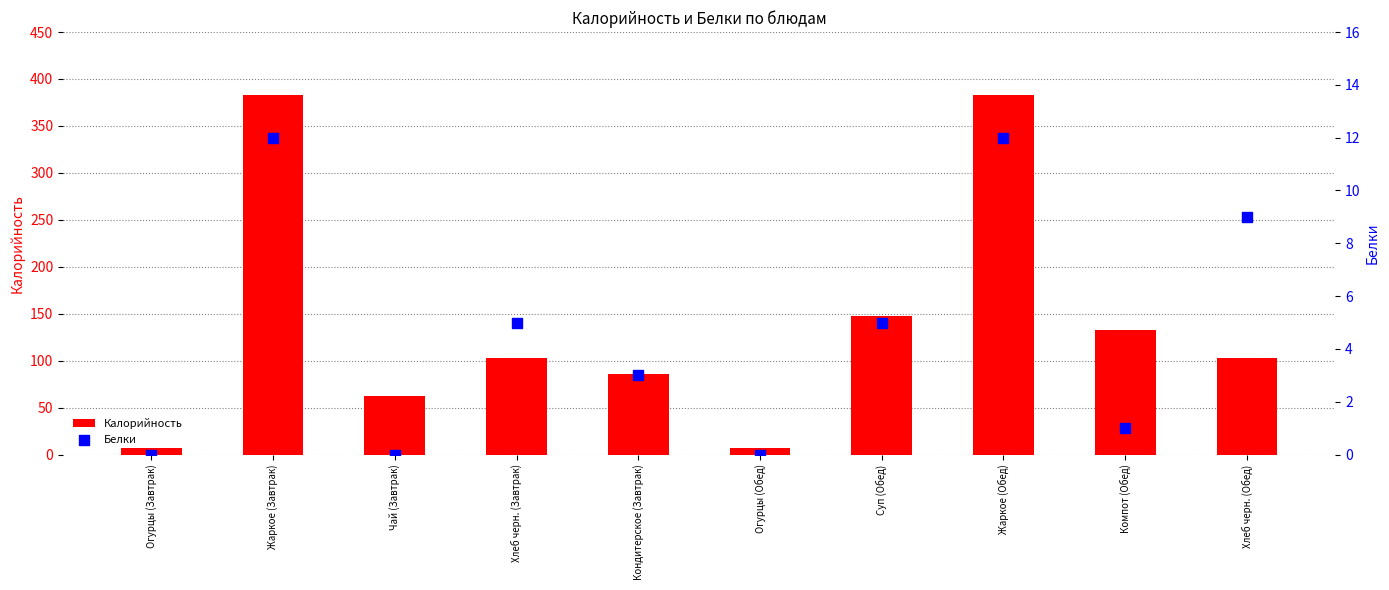

At which category is the sum across all series the highest?

Жаркое (Завтрак)